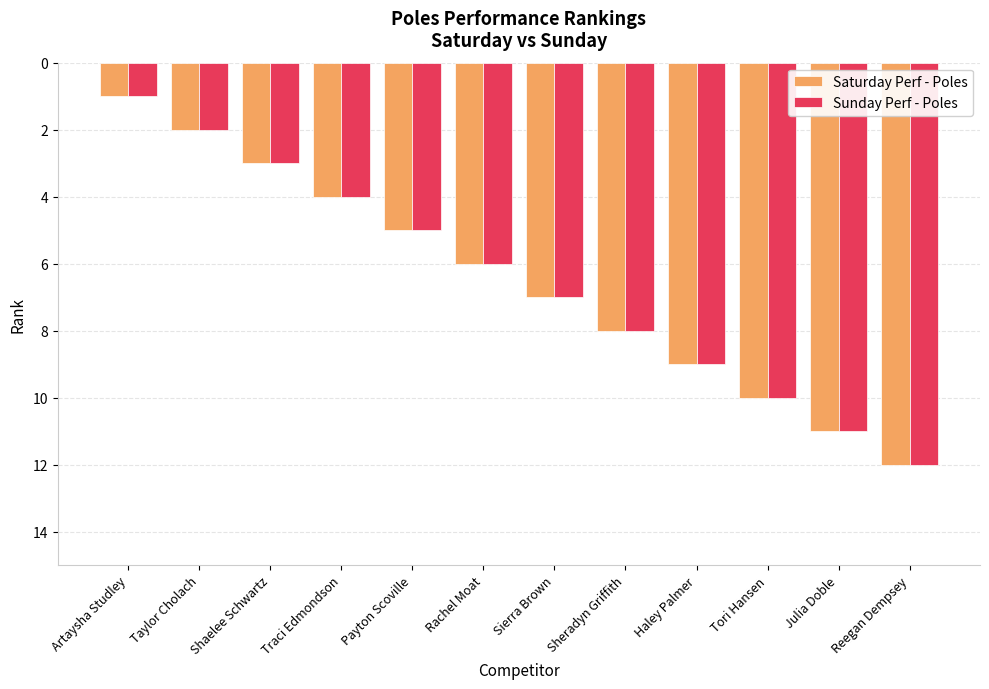

List the labels in order of Sunday Perf - Poles value, smallest first.

Artaysha Studley, Taylor Cholach, Shaelee Schwartz, Traci Edmondson, Payton Scoville, Rachel Moat, Sierra Brown, Sheradyn Griffith, Haley Palmer, Tori Hansen, Julia Doble, Reegan Dempsey